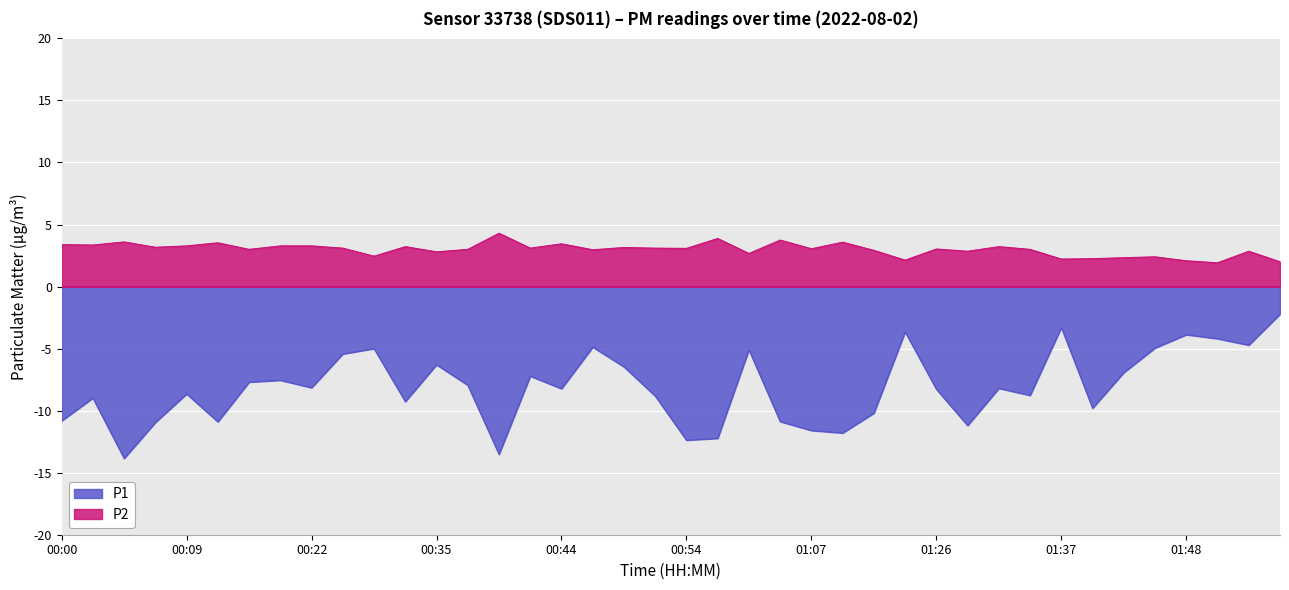

Which has a higher value, 00:17 or 01:37?

01:37